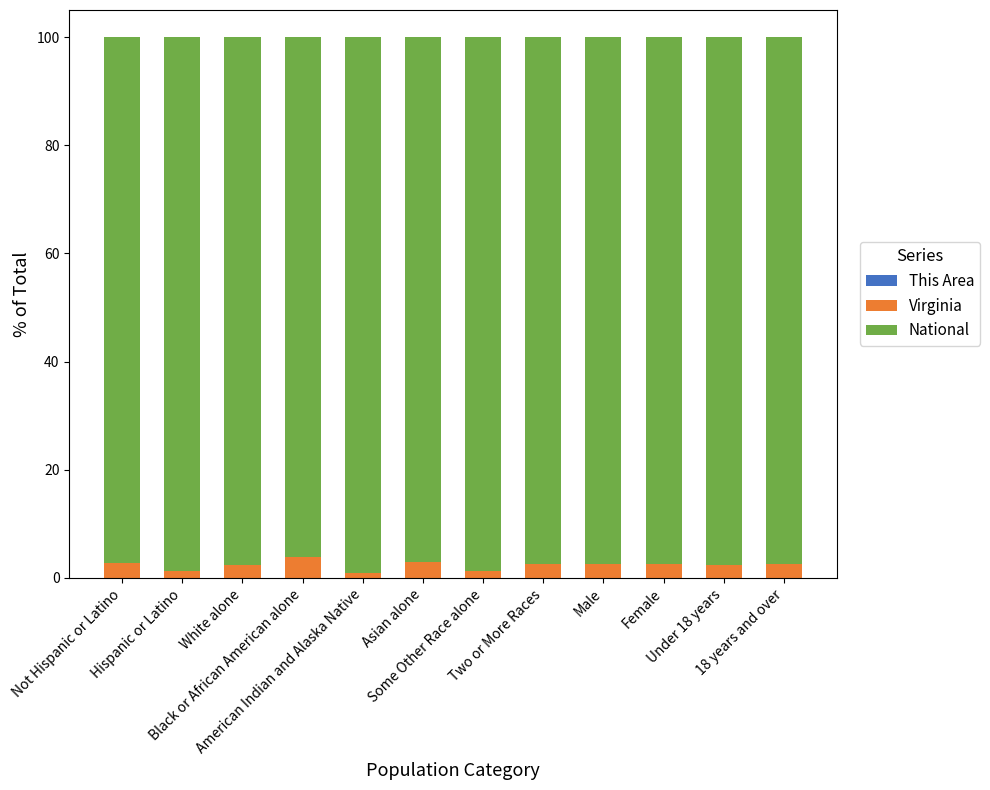

Is it true that This Area equals 0.0 at 18 years and over?

False